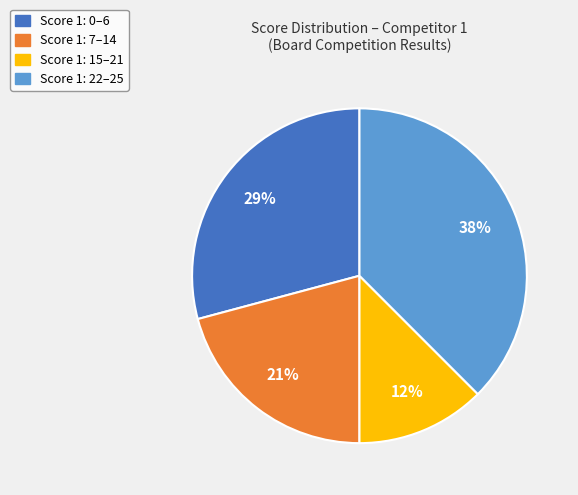

To the nearest percent, what is the difference between the largest and smallest slice percentages?

25%